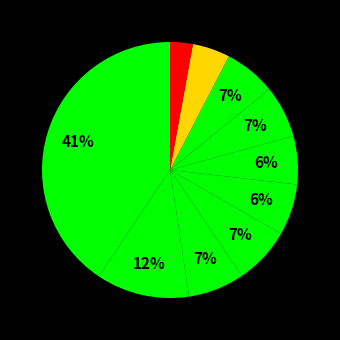

To the nearest percent, what is the difference between the largest and smallest slice percentages?

38%